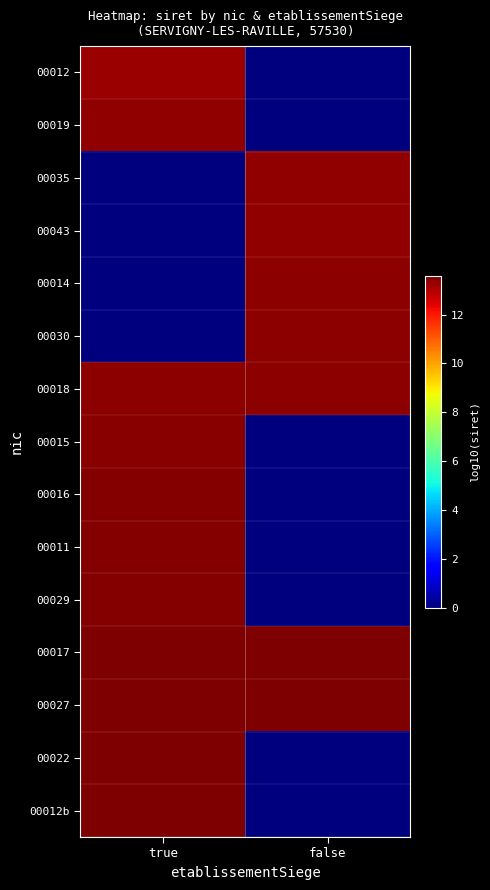

Reading left to right, list all the values displayed in this chart.

00012: true=13.3	false=0.0
00019: true=13.3	false=0.0
00035: true=0.0	false=13.3
00043: true=0.0	false=13.3
00014: true=0.0	false=13.4
00030: true=0.0	false=13.4
00018: true=13.4	false=13.4
00015: true=13.5	false=0.0
00016: true=13.5	false=0.0
00011: true=13.5	false=0.0
00029: true=13.5	false=0.0
00017: true=13.6	false=13.6
00027: true=13.6	false=13.6
00022: true=13.6	false=0.0
00012b: true=13.6	false=0.0